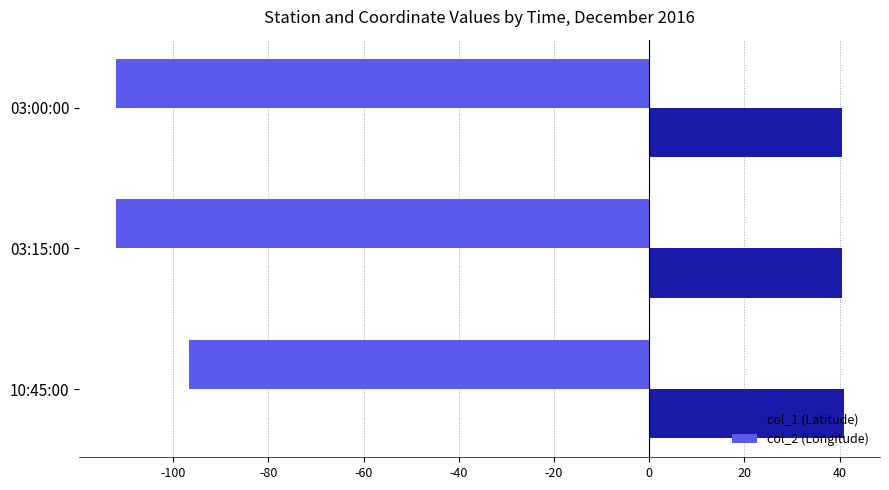

Is it true that col_2 (Longitude) equals -112.1 at 03:00:00?

True